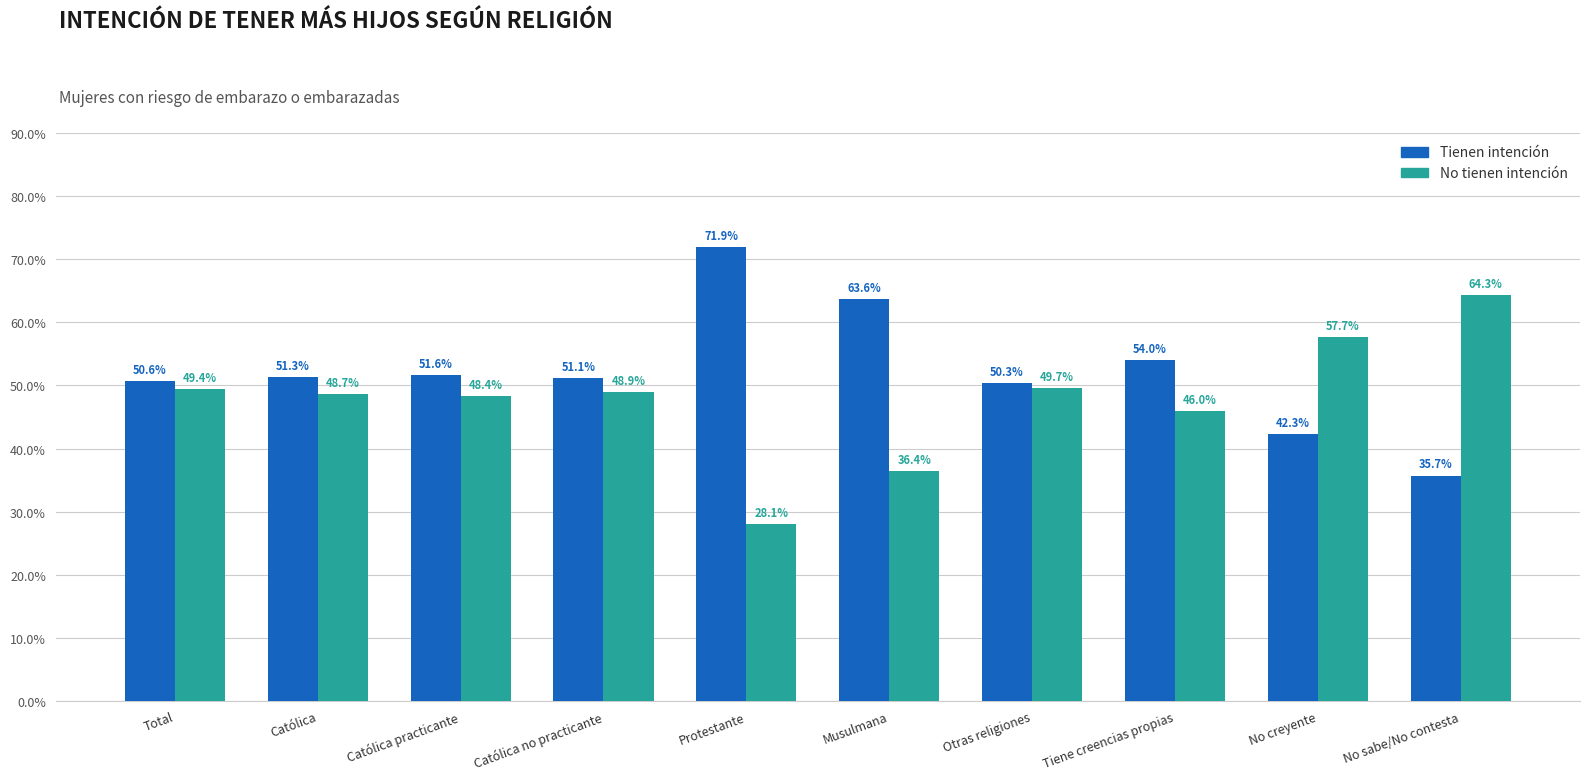

What is the spread (max minus min) of values at Tiene creencias propias?

8.0